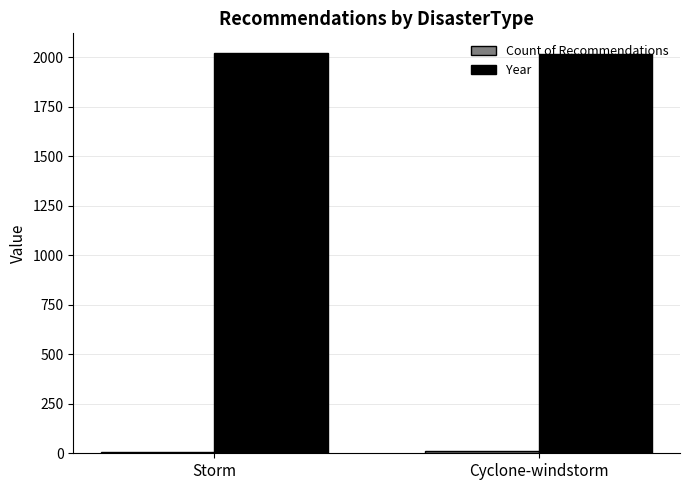

What is the sum of all Year values?

4036